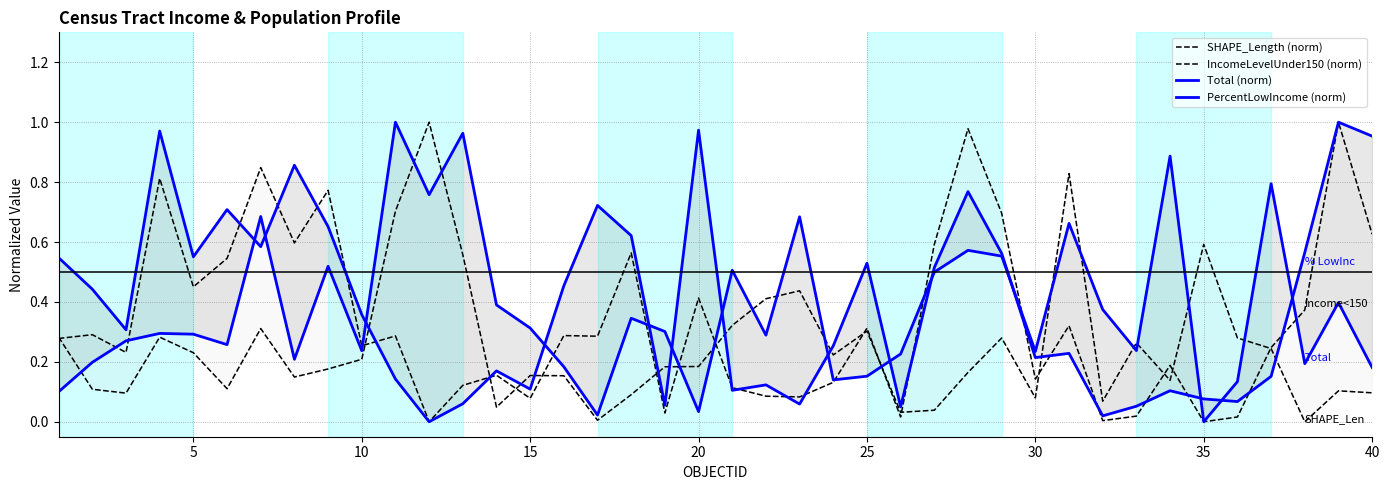

What is the value of the IncomeLevelUnder150 (norm) point at the 40th from the left?

0.6